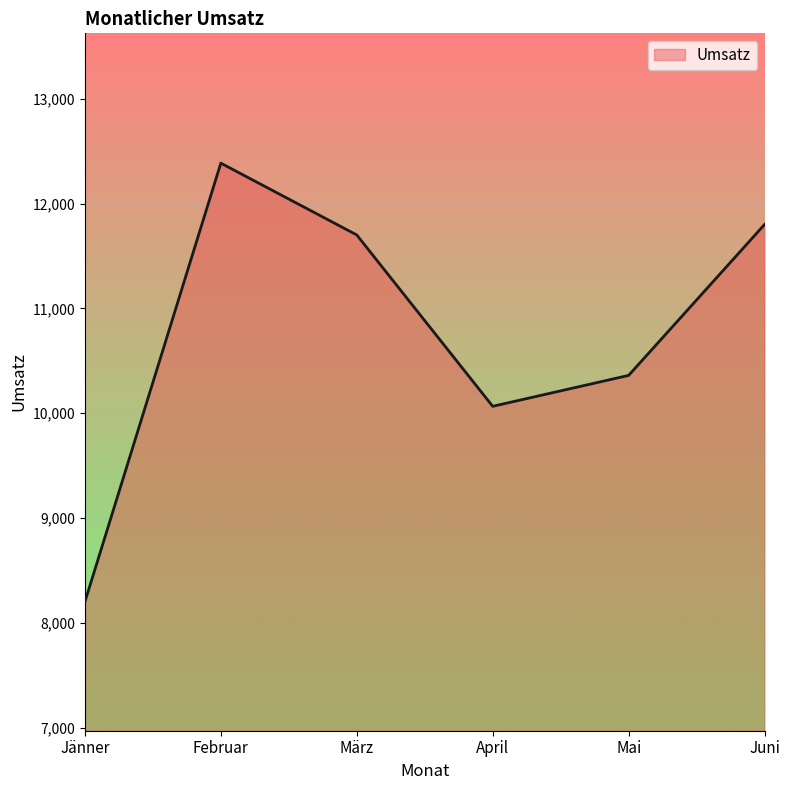

Rank the categories by value from lowest to highest.

Jänner, April, Mai, März, Juni, Februar